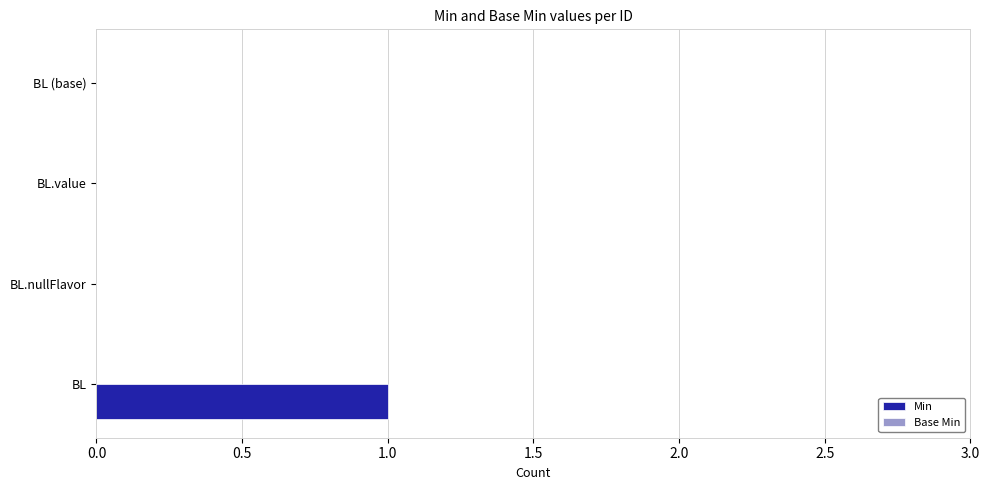

Which has a higher value, BL or BL.nullFlavor?

BL